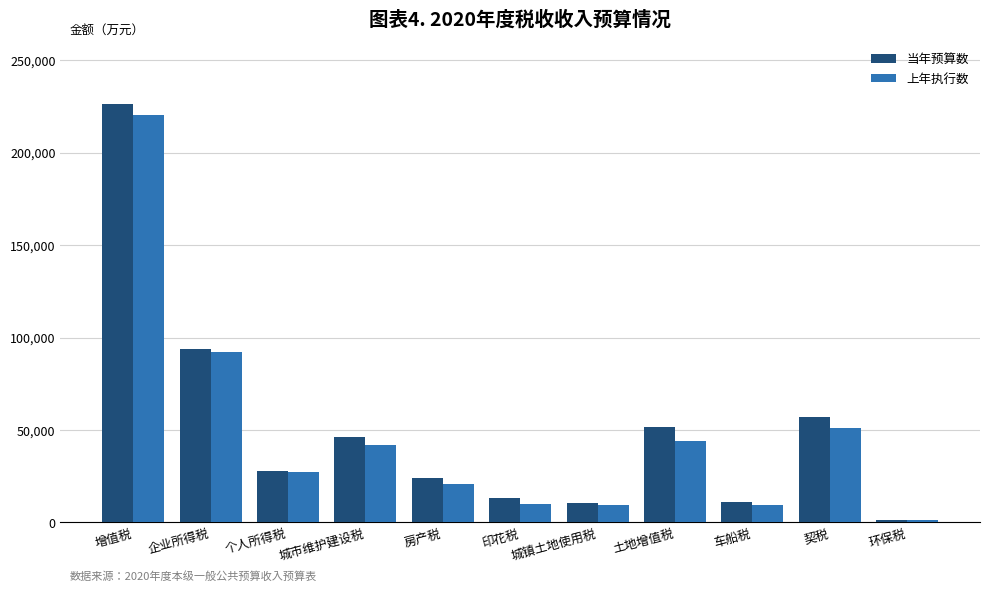

What is the label of the 5th bar from the left?

房产税